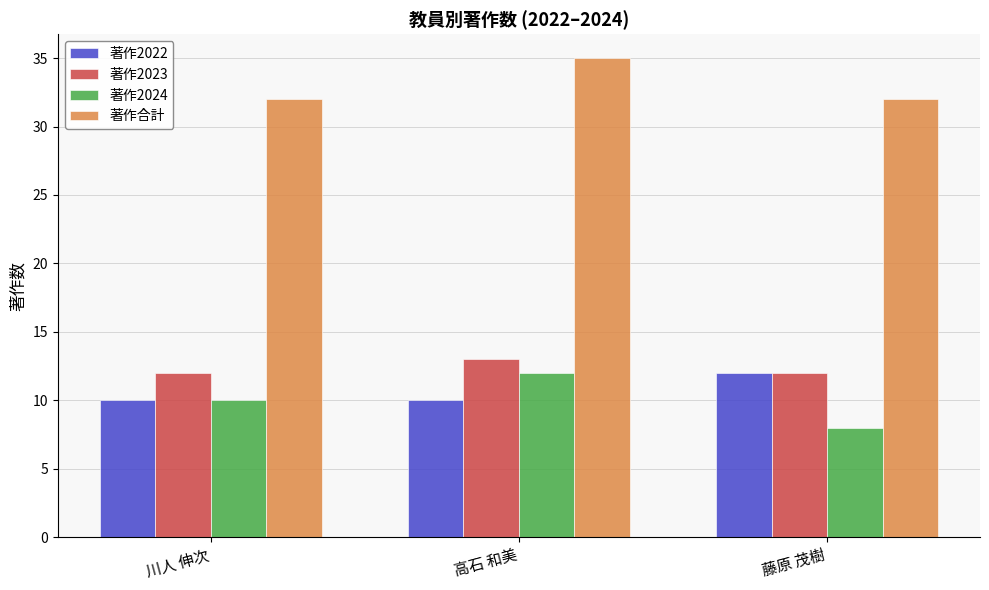

Reading left to right, transcribe all the data shown in this chart.

著作2022: 川人 伸次=10	高石 和美=10	藤原 茂樹=12
著作2023: 川人 伸次=12	高石 和美=13	藤原 茂樹=12
著作2024: 川人 伸次=10	高石 和美=12	藤原 茂樹=8
著作合計: 川人 伸次=32	高石 和美=35	藤原 茂樹=32